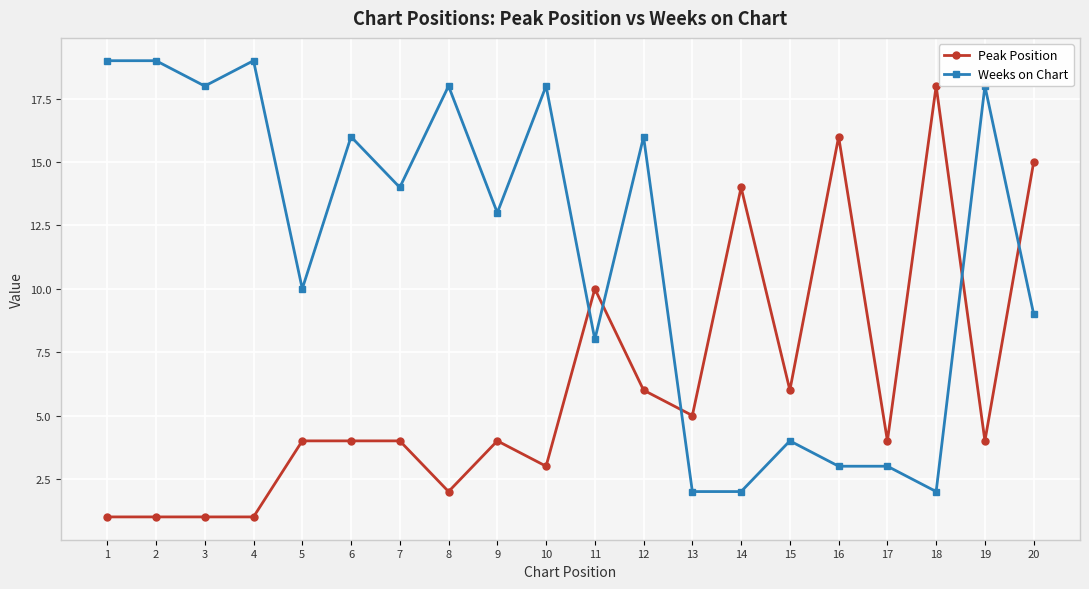

Which series changed the most between 3 and 14?

Weeks on Chart